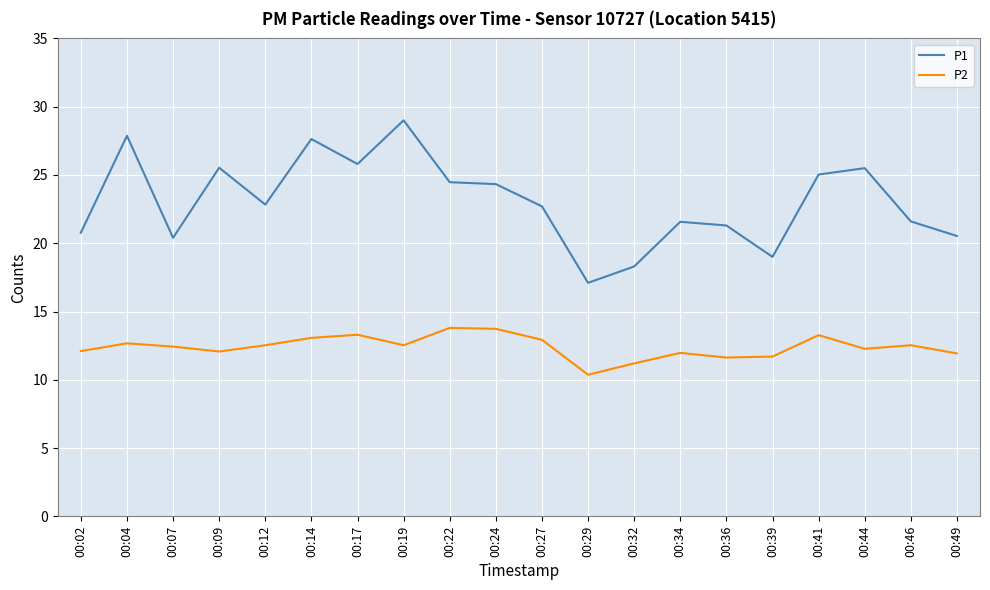

The P1 series shows 21.6 at 00:34. True or false?

True